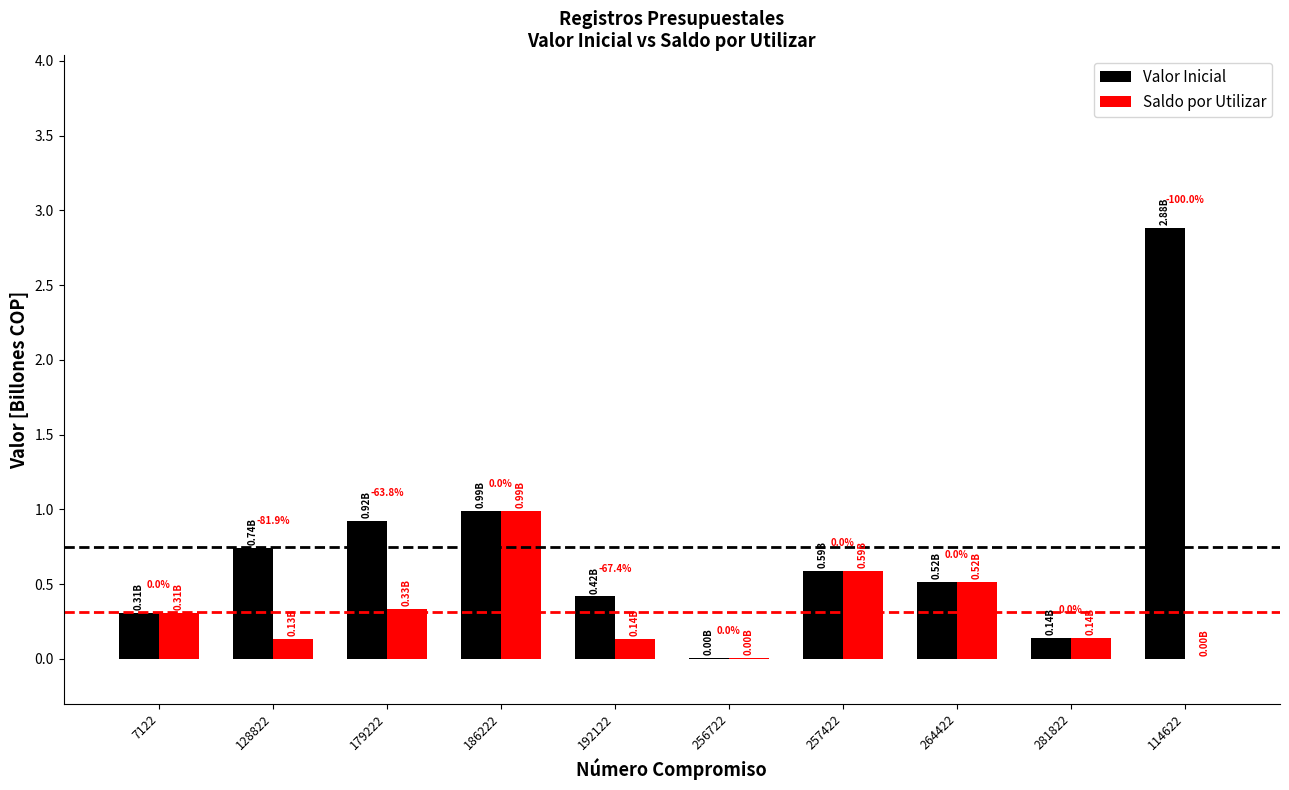

Which series has the largest total across all categories?

Valor Inicial